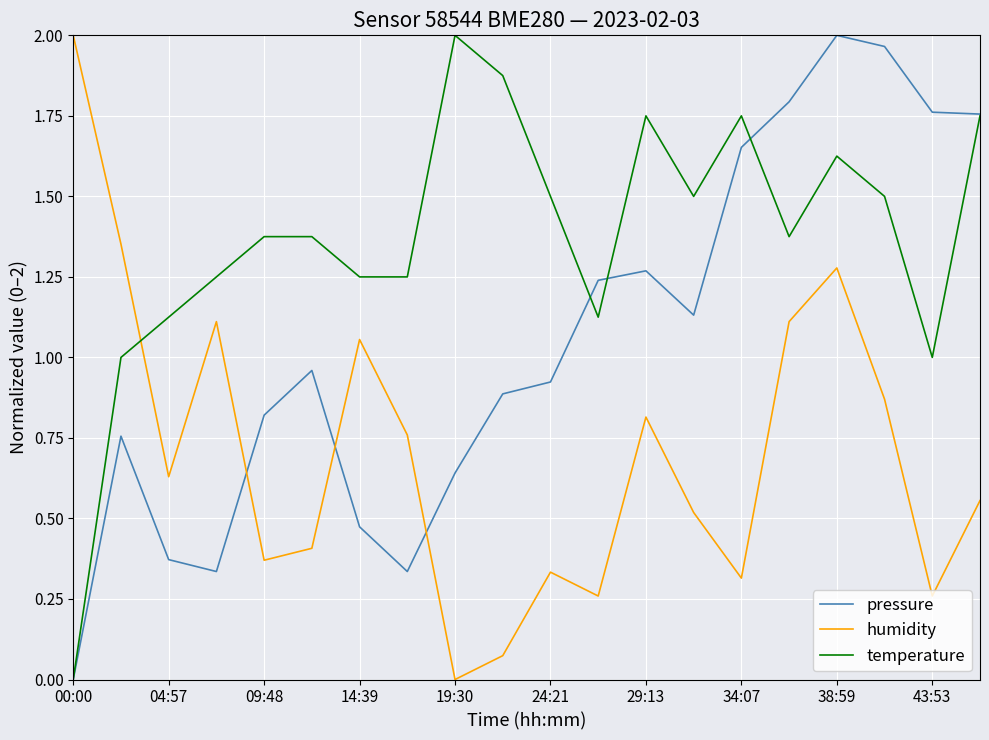

List the series in order of their overall mean, lowest first.

humidity, pressure, temperature